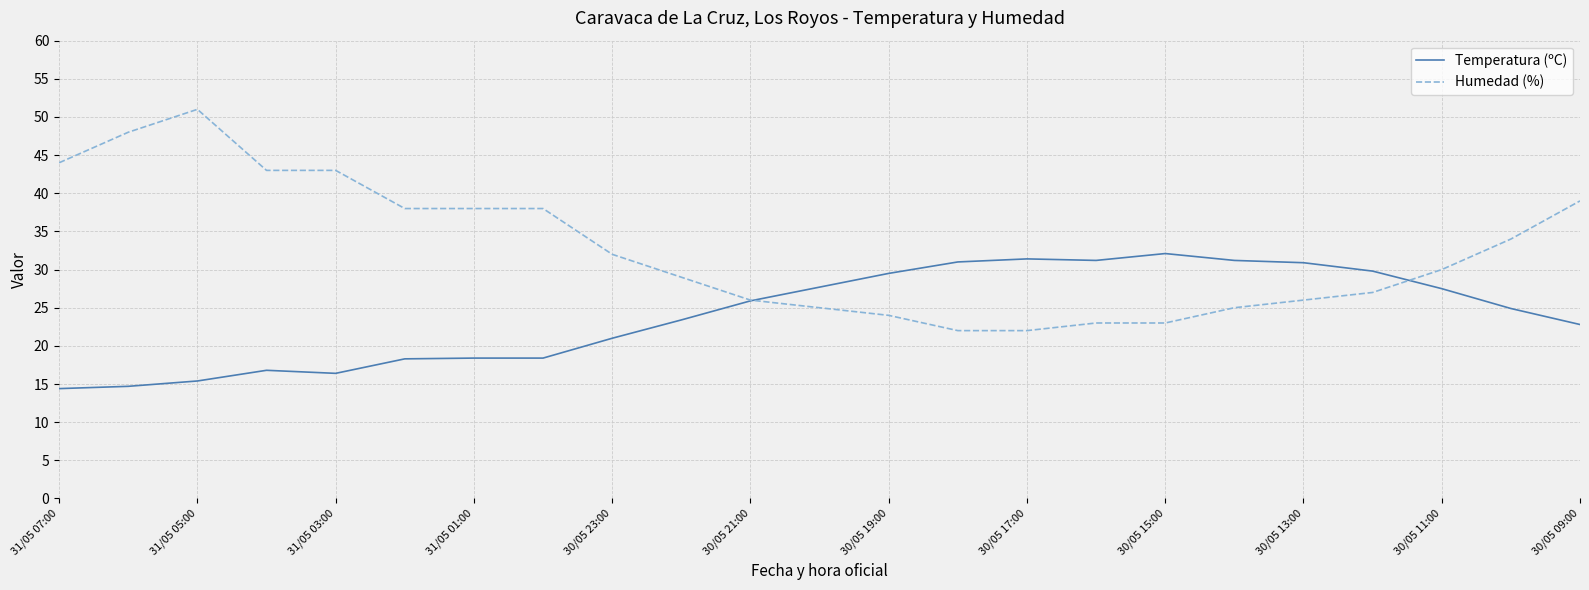

Does the chart have visible grid lines?

Yes